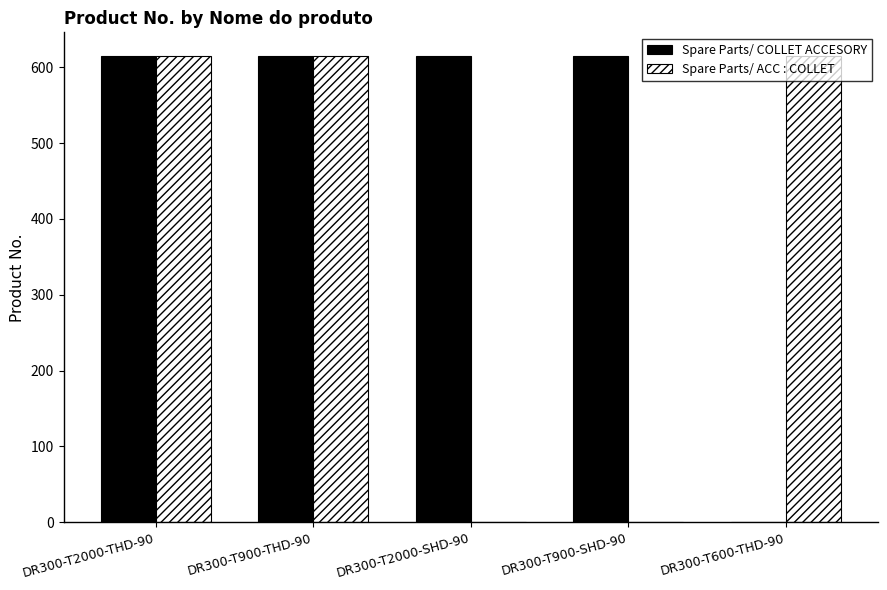

Is it true that Spare Parts/ ACC : COLLET equals 615.2 at DR300-T2000-THD-90?

True